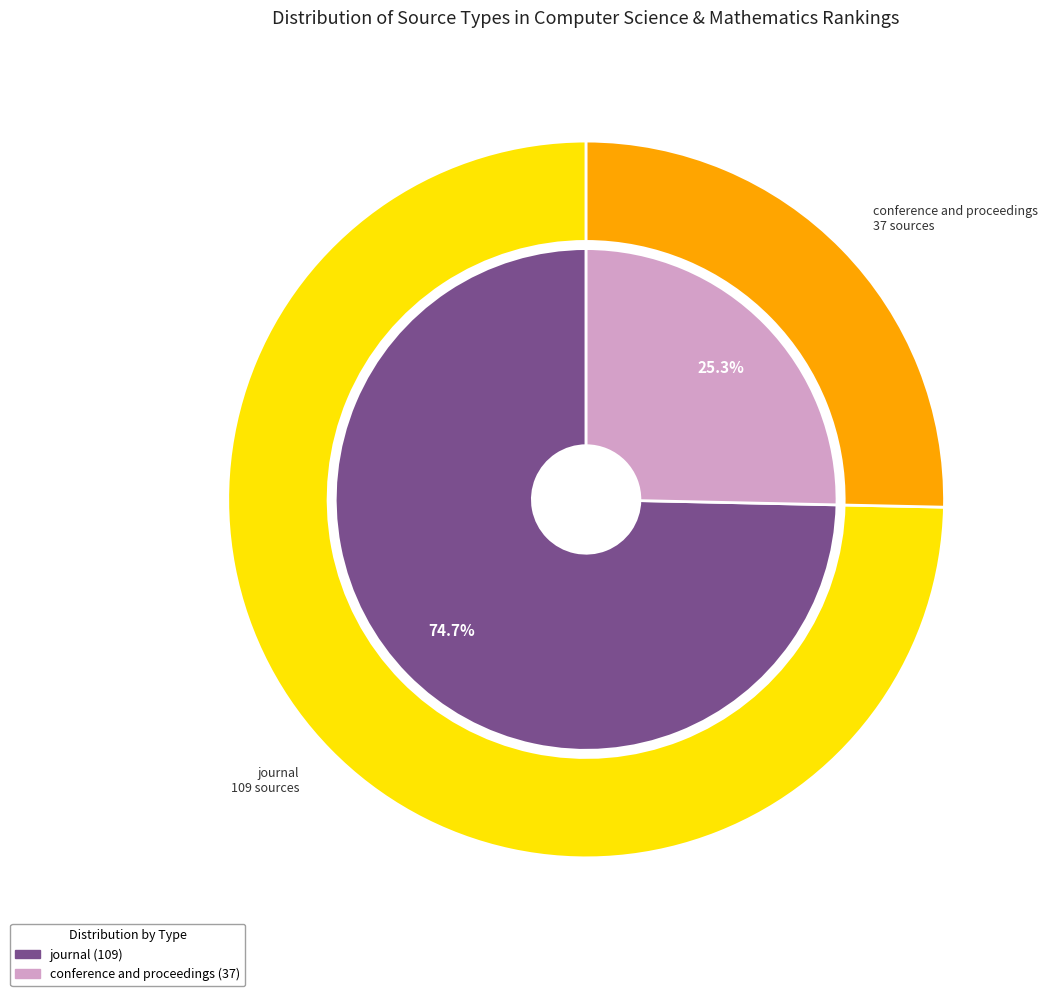

True or false: journal accounts for 61% of the total.

False